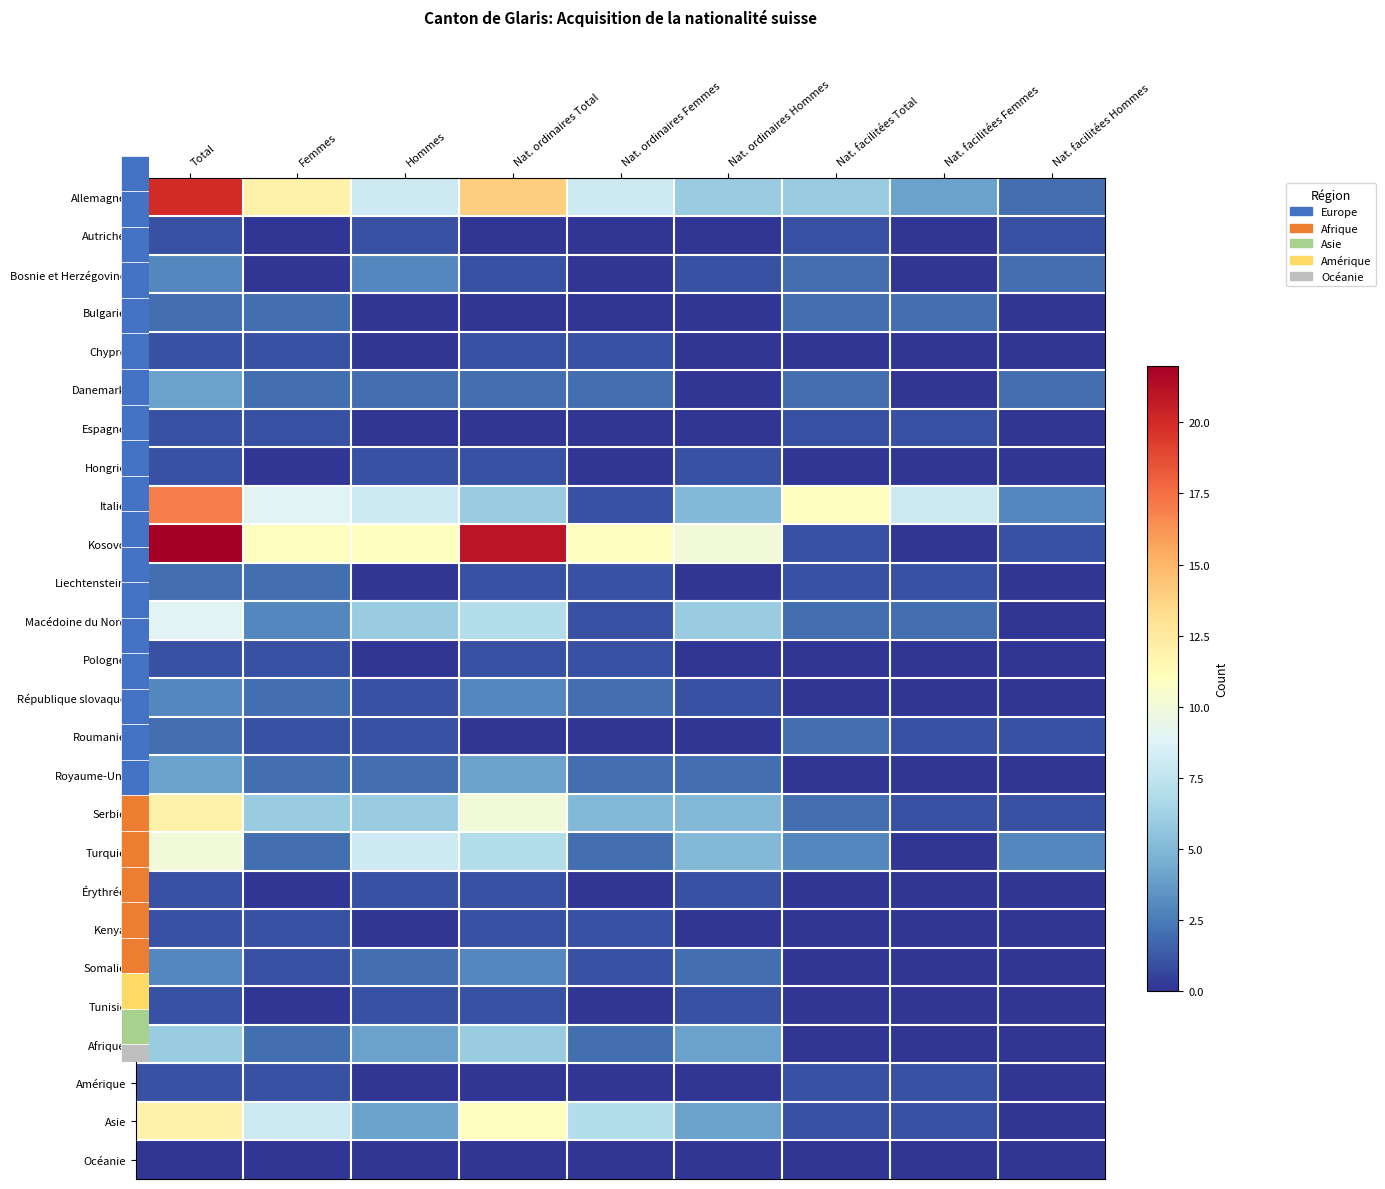

The Kosovo series shows 22 at Total. True or false?

True